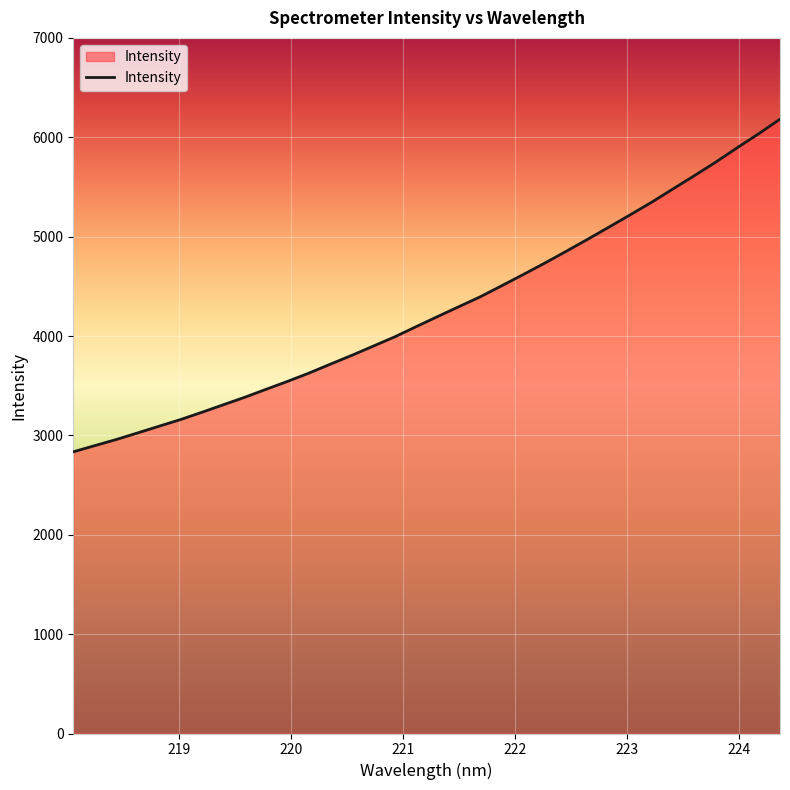

What is the smallest value displayed?

2834.7